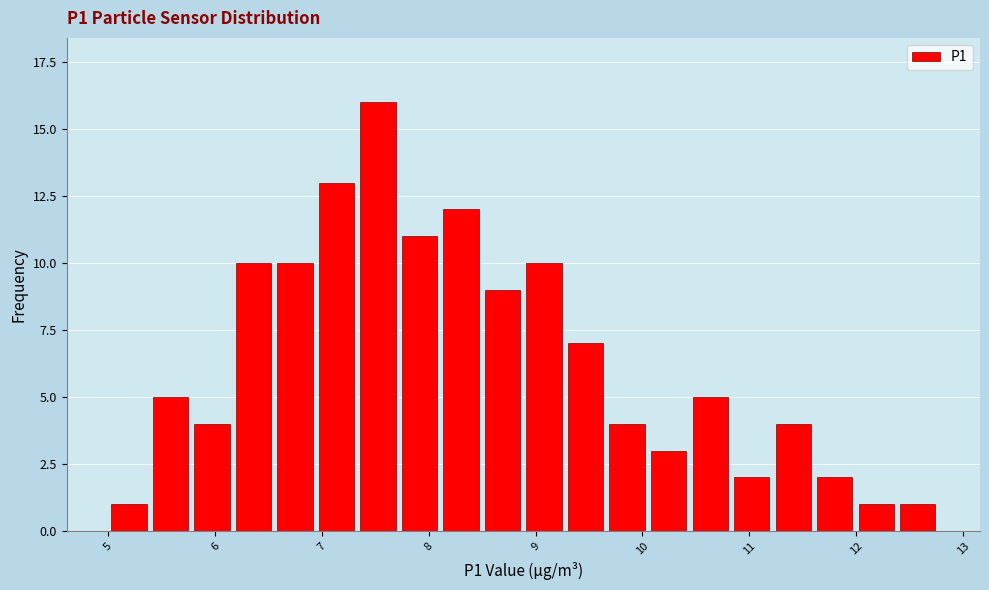

Around what value on the x-axis is the tallest bar? Give the approximate position of its centre, as read against the axis.

7.5